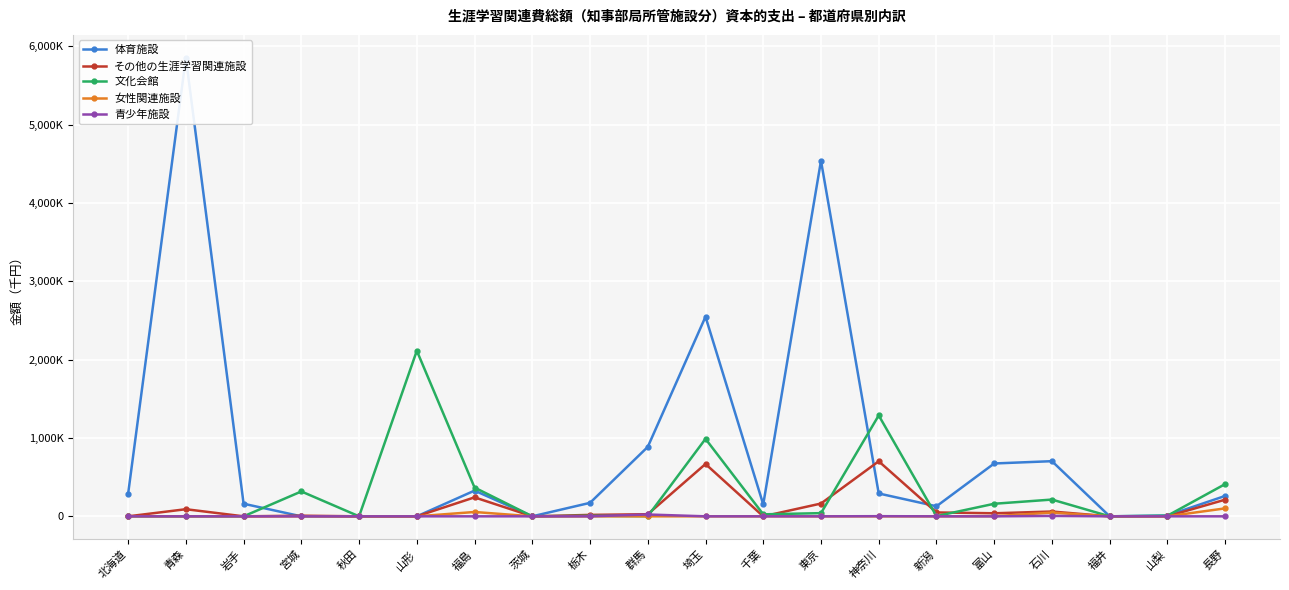

How many positive values does the 女性関連施設 series have?

9